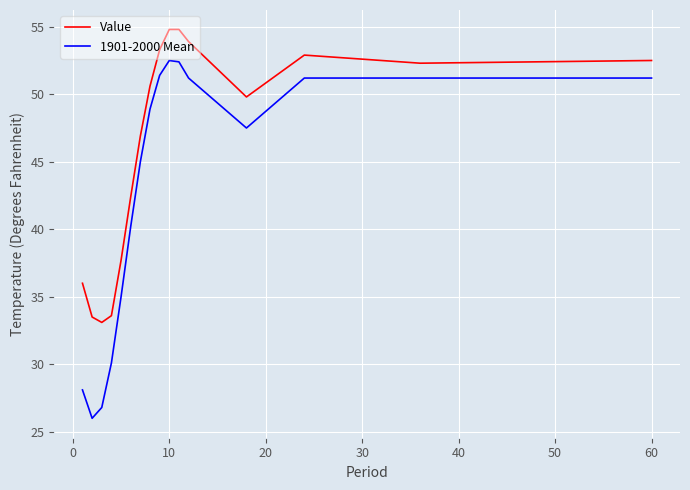

True or false: 1901-2000 Mean and Value cross at least once.

False